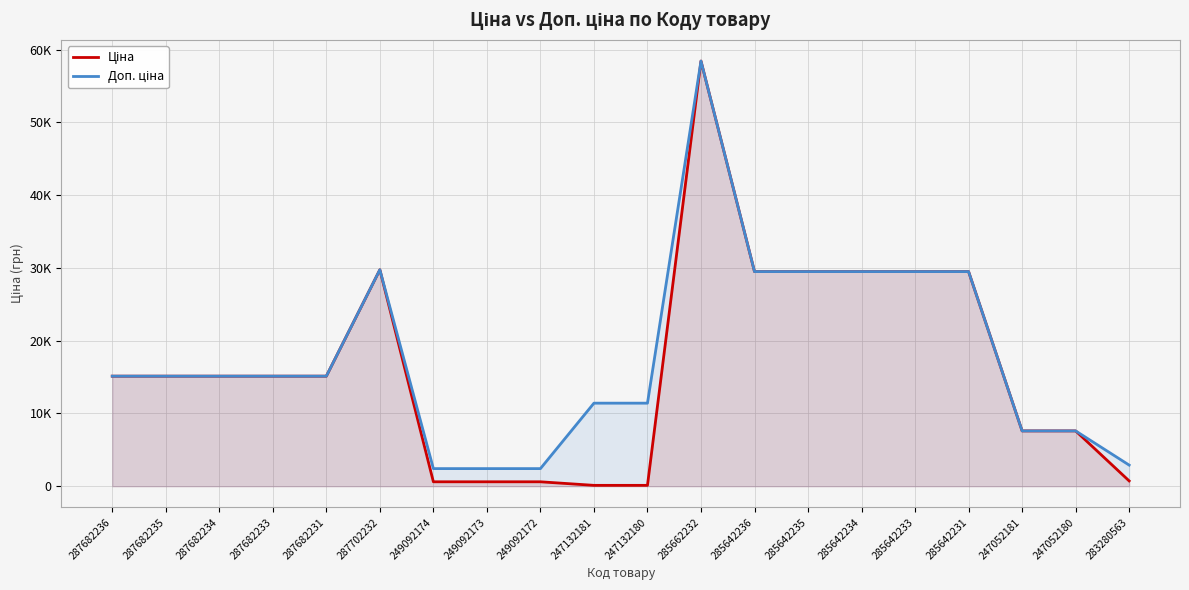

True or false: Ціна has a value of 47560.1 at 285642233.

False